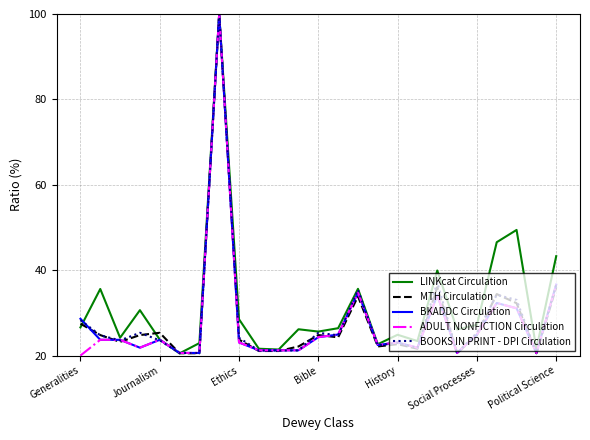

What is the minimum value for BKADDC Circulation?

20.6